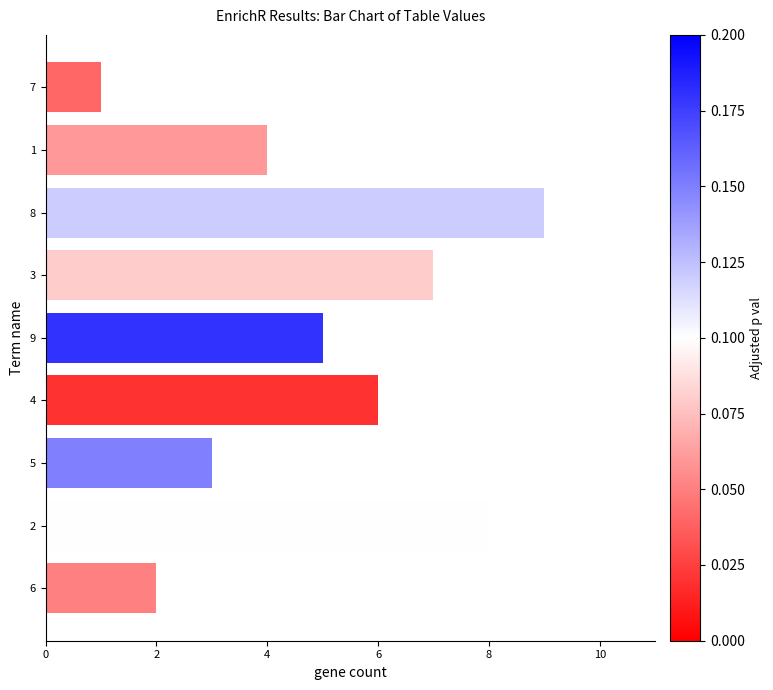

What is the smallest value displayed?

1